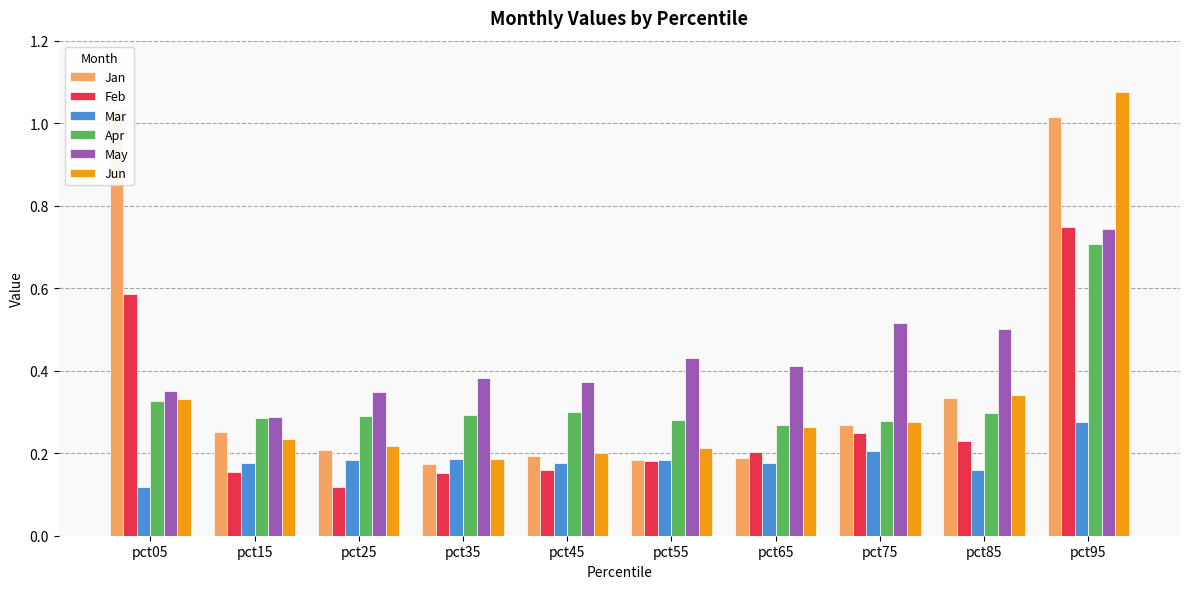

At which category is the sum across all series the highest?

pct95